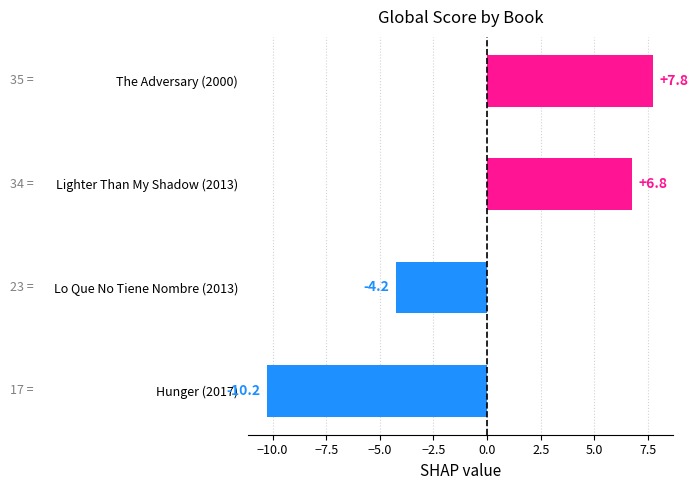

Are the bars grouped side by side (vs. stacked)?

No